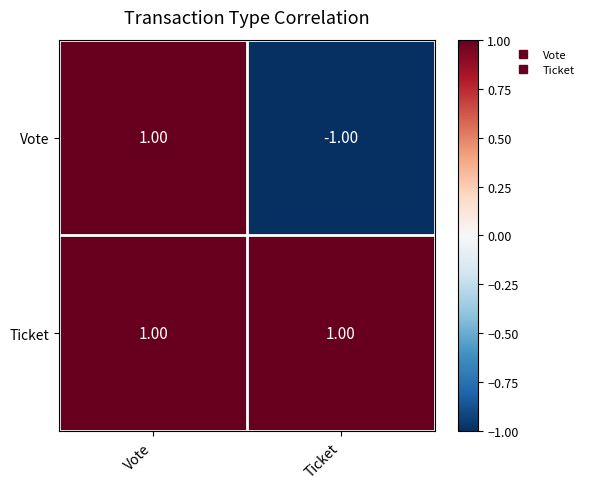

List the series in order of their overall mean, lowest first.

Vote, Ticket